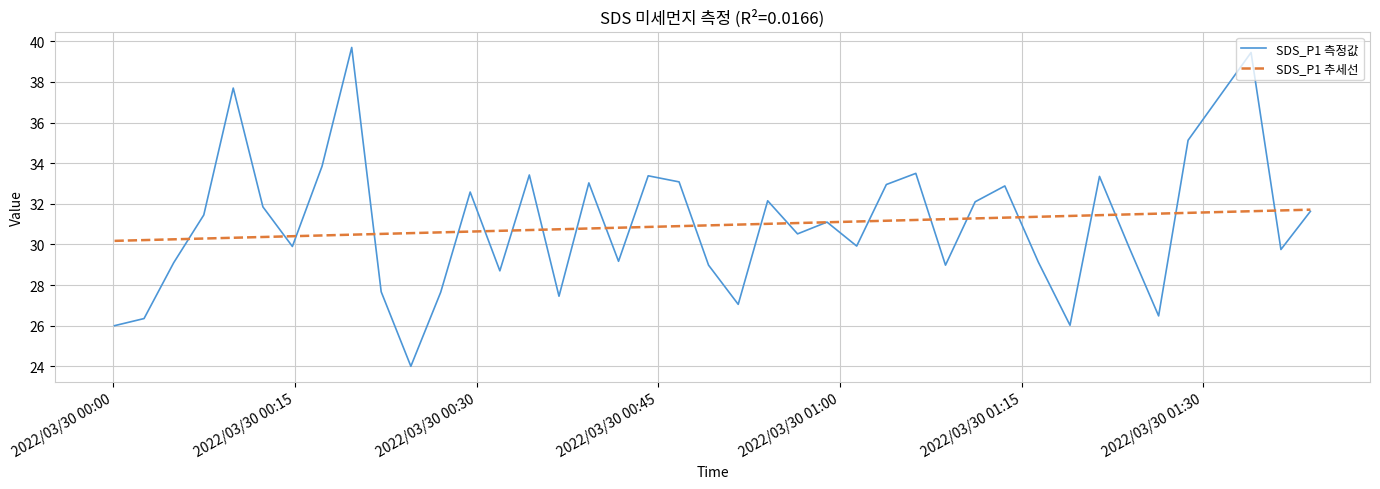

What is the greatest value displayed?

39.7